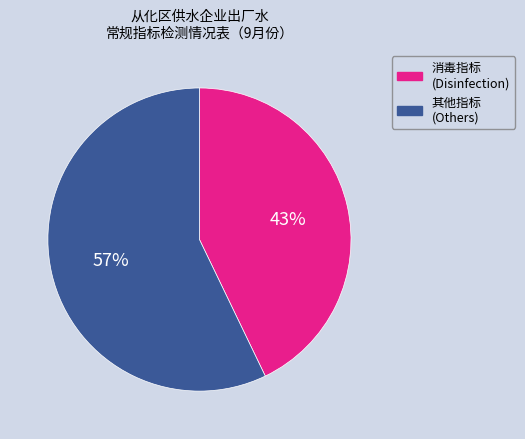

Count the number of slices in the pie.

2